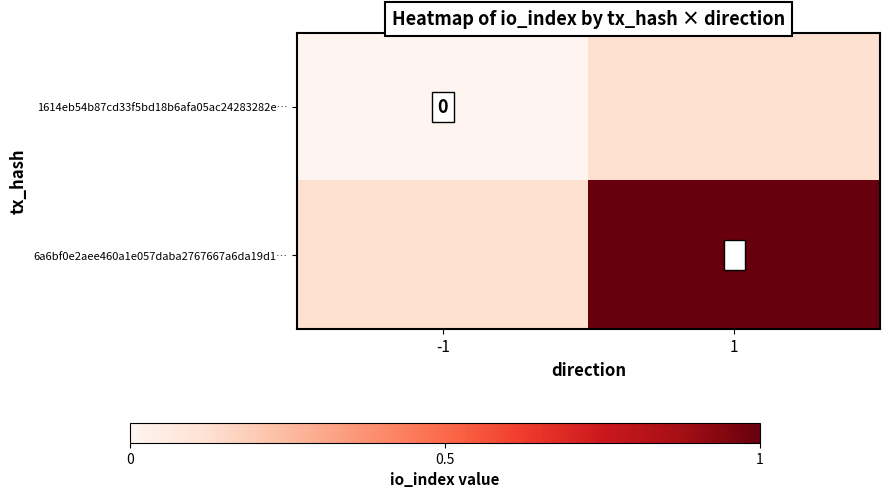

Count the number of data series in this chart.

2